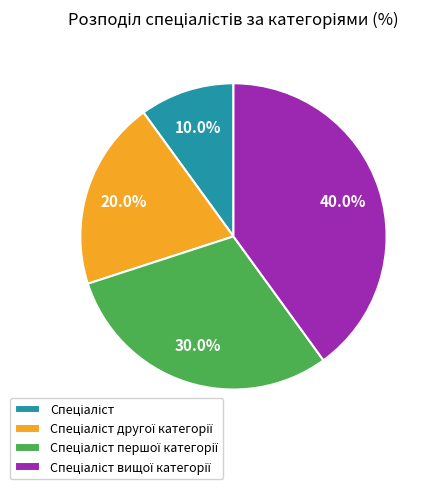

Does any single category account for the majority?

No